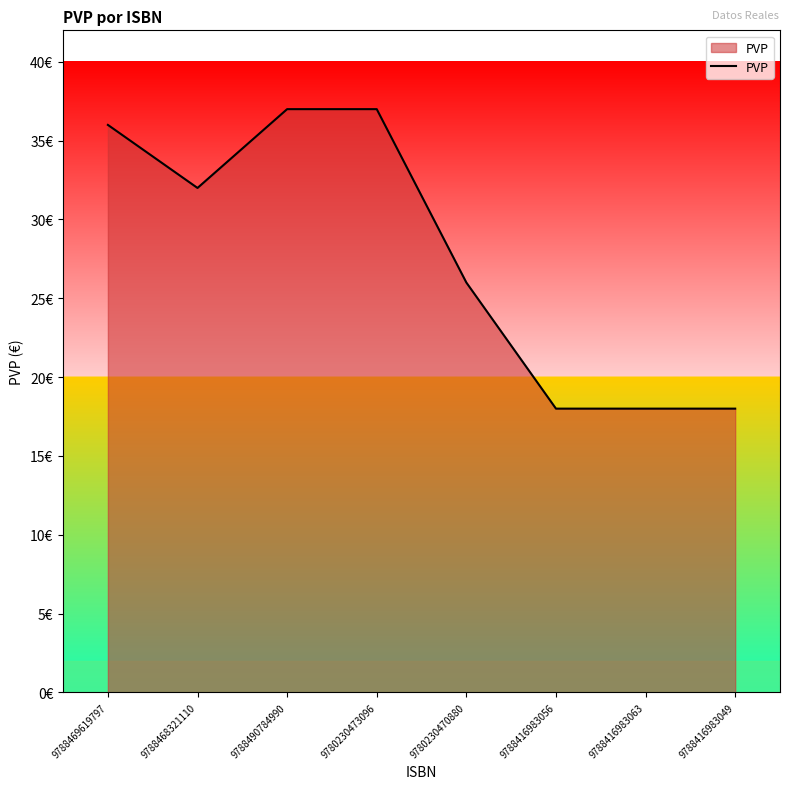

Reading left to right, what are all the values shown in this chart?

36	32	37	37	26	18	18	18